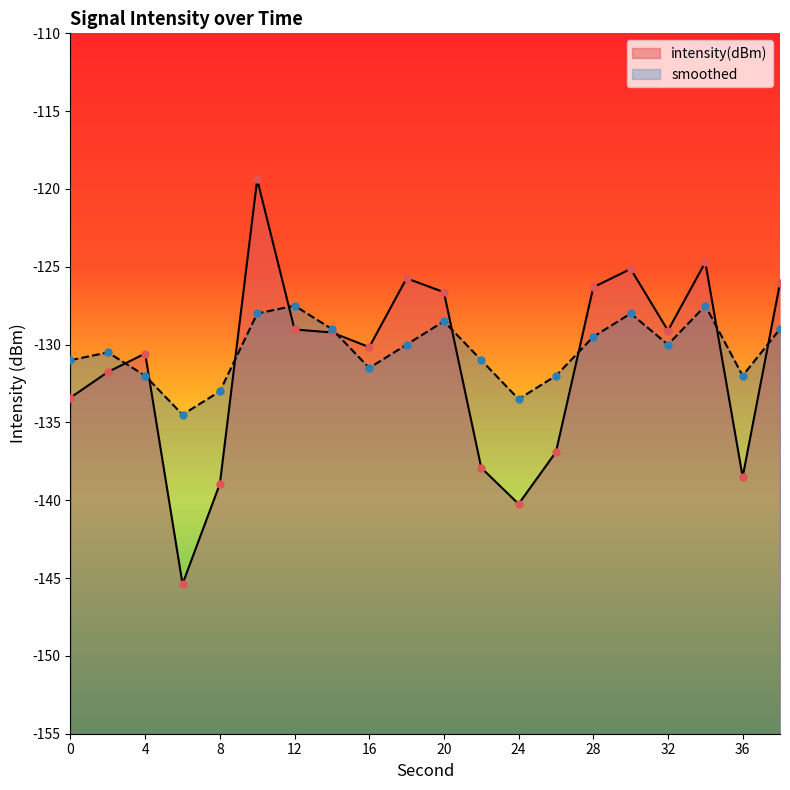

Is the value of intensity(dBm) at 2 greater than the value of smoothed at 38?

No